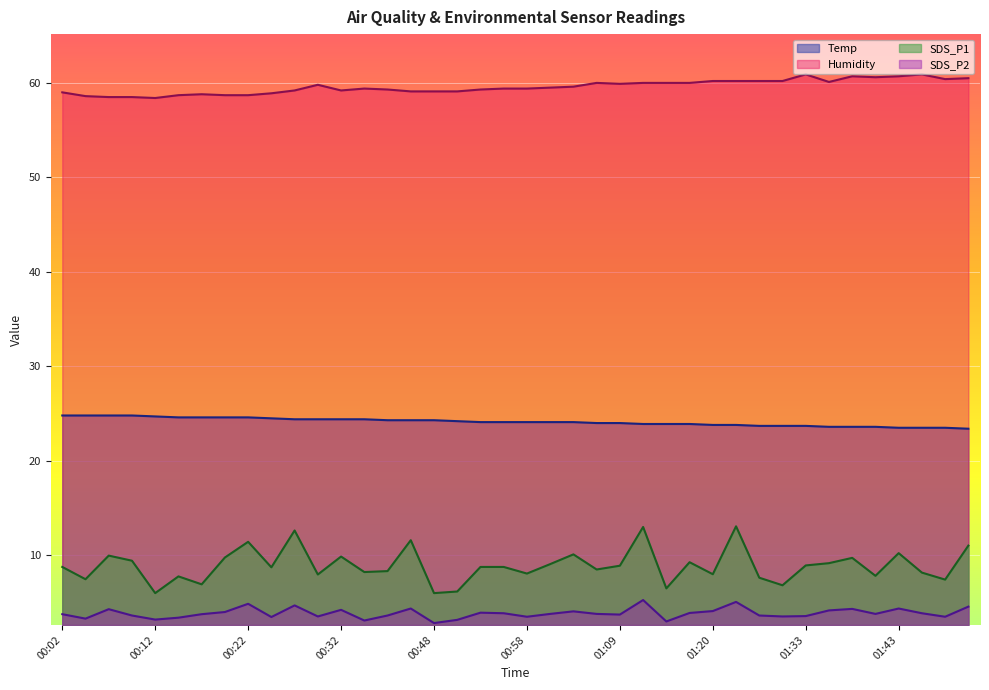

What is the difference between the highest and lowest values at 00:58?

55.9